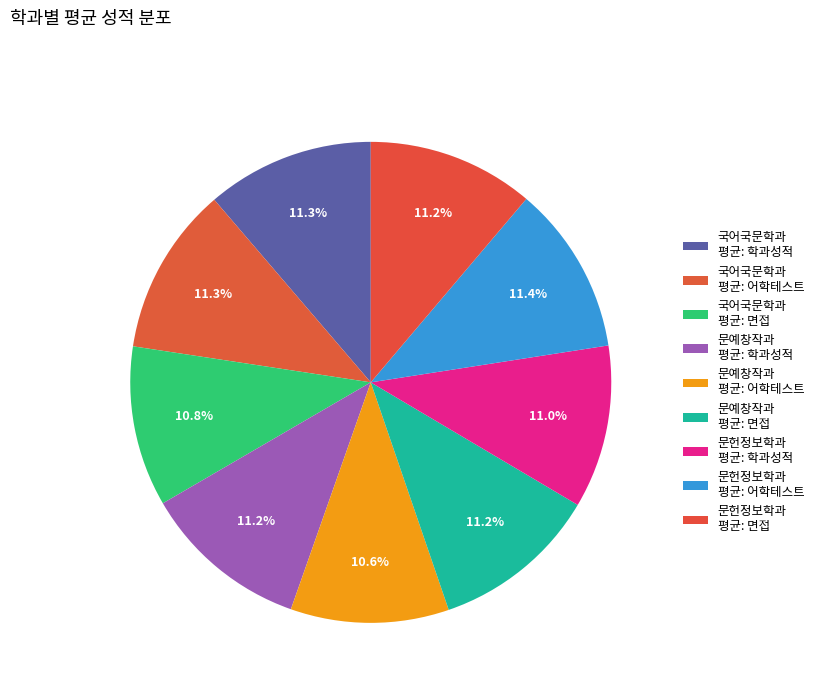

Is there any slice that represents more than half of the pie?

No